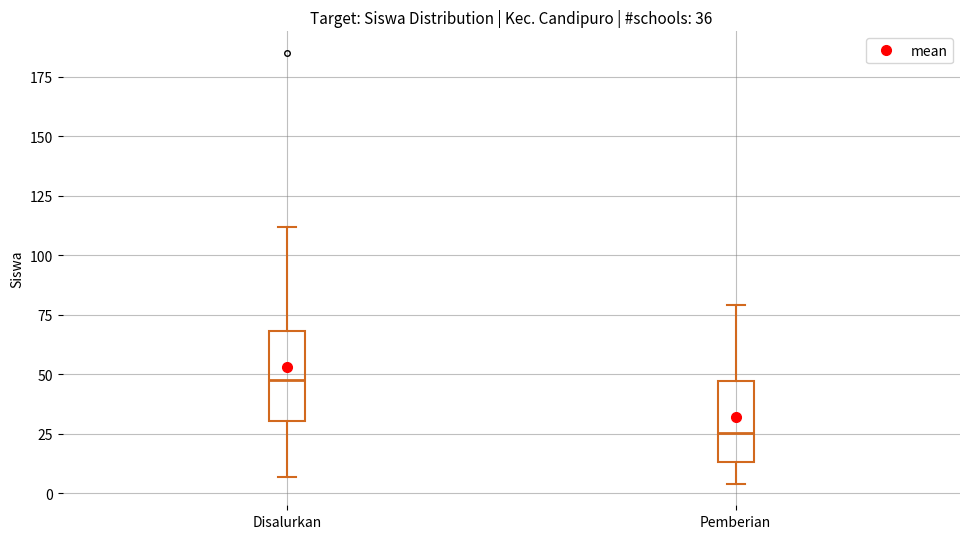

Which box has the lowest median line?

Pemberian